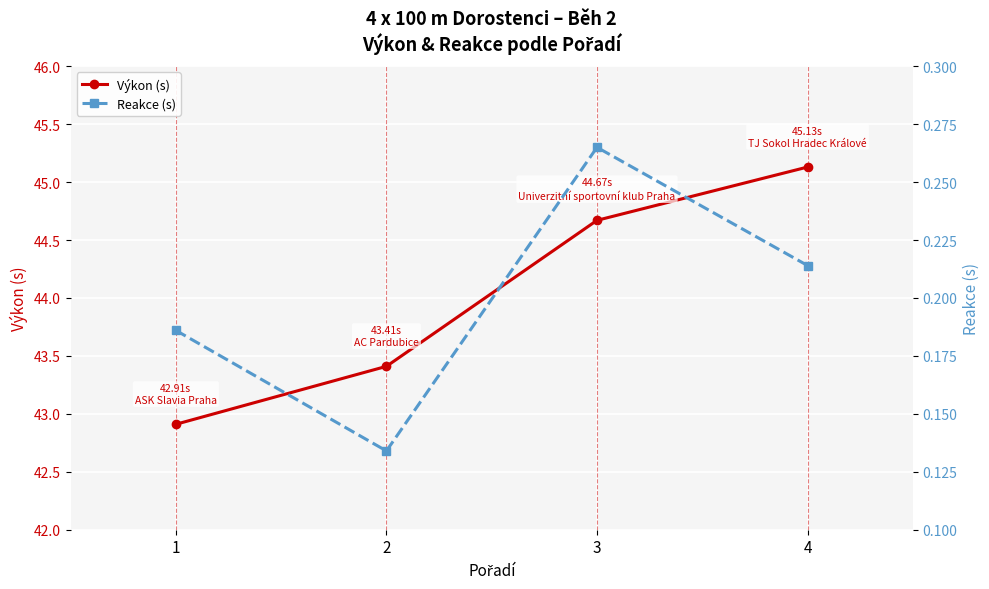

Rank the categories by Reakce (s) value from highest to lowest.

3, 4, 1, 2